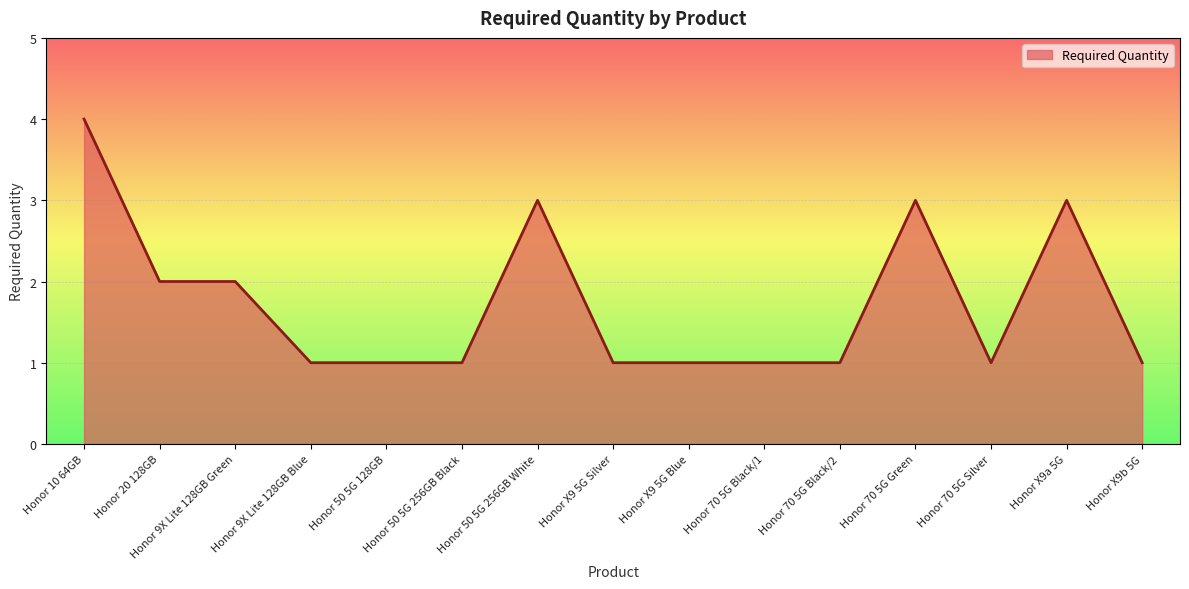

Reading right to left, extract all data points from this chart.

1	3	1	3	1	1	1	1	3	1	1	1	2	2	4